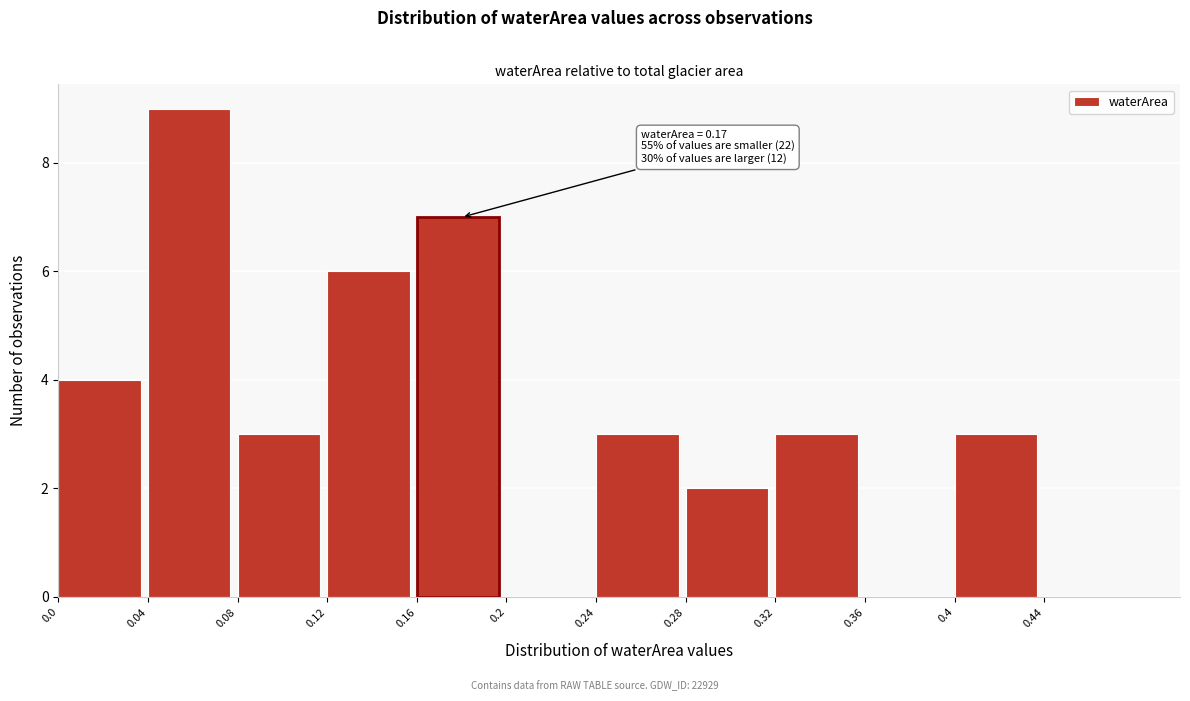

Over which range of the x-axis is the bar tallest?

0.04 to 0.08